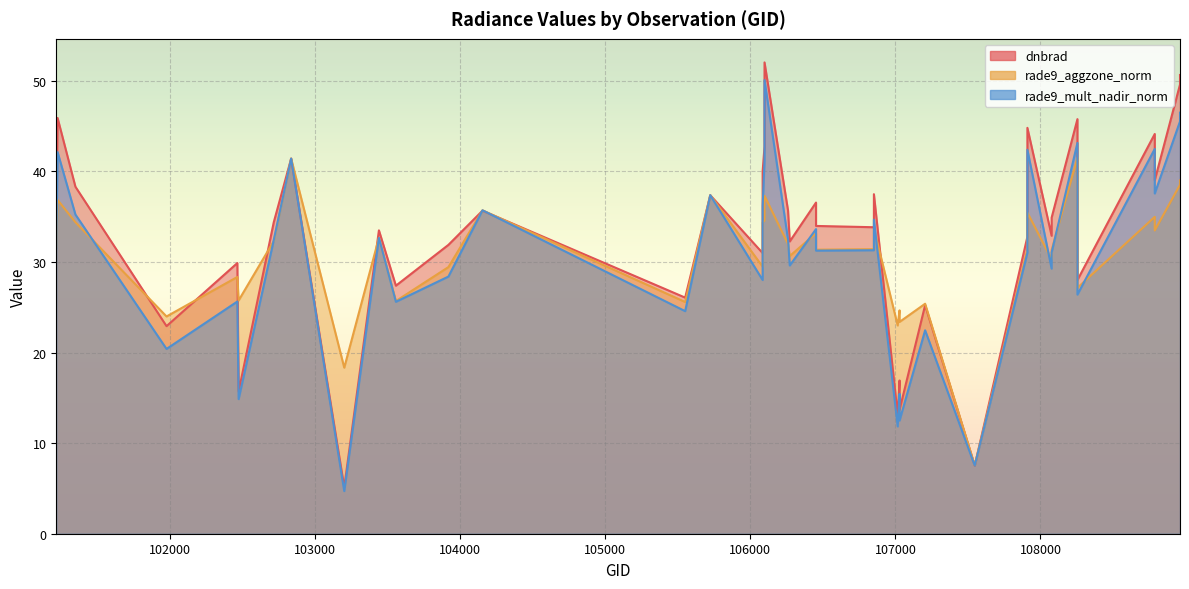

The rade9_mult_nadir_norm series shows 15.5 at 107205. True or false?

False